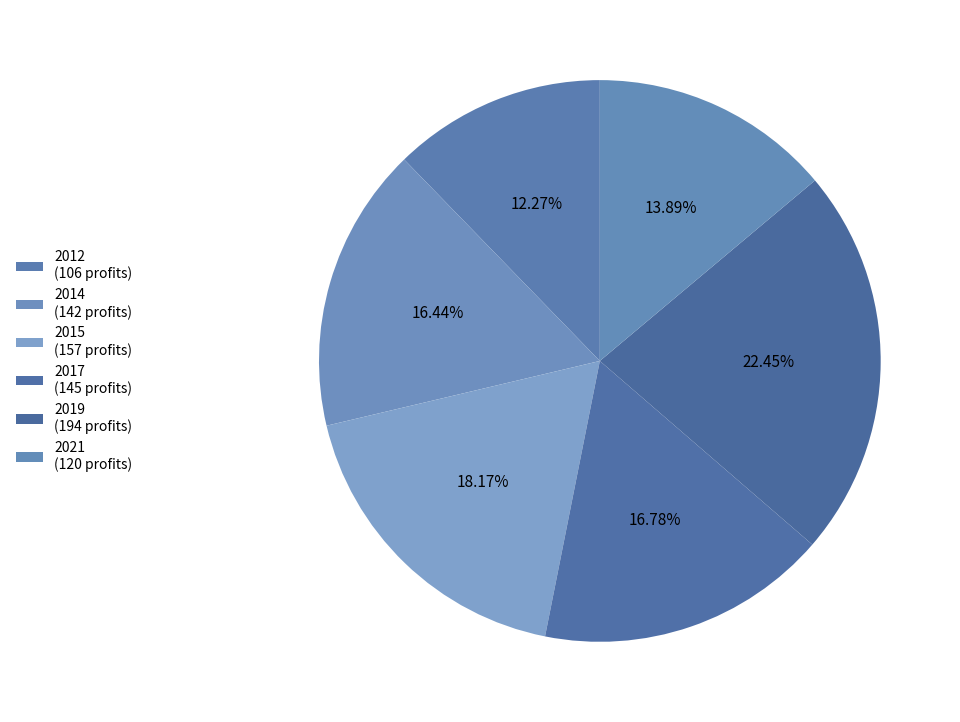

Rank the categories by value from highest to lowest.

2019, 2015, 2017, 2014, 2021, 2012